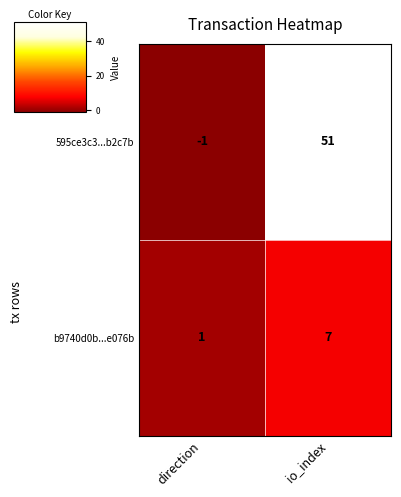

How many positive values does the 595ce3c3...b2c7b series have?

1